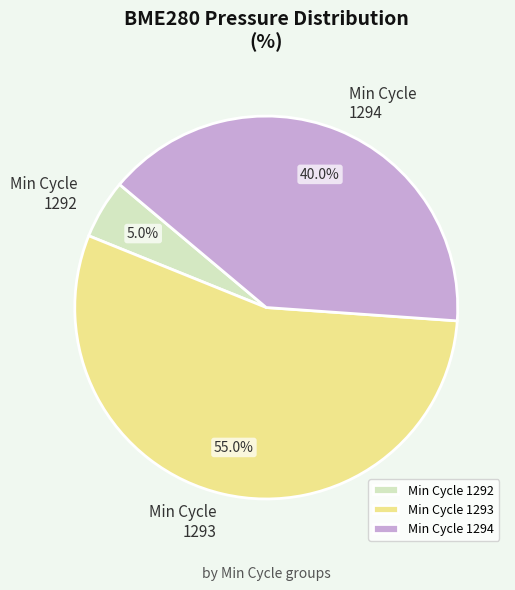

What percentage is NOT represented by Min Cycle 1294?

60.0%